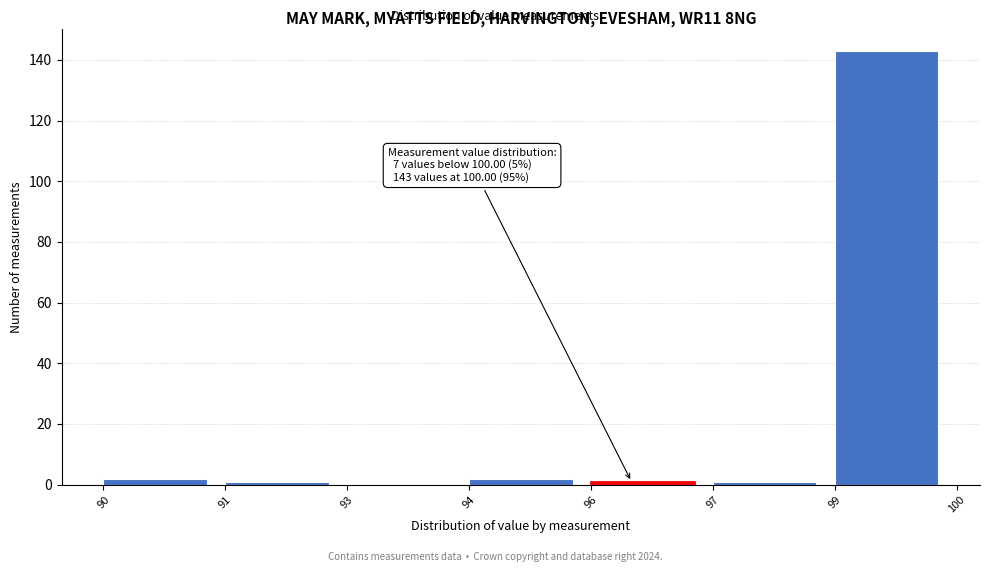

Reading left to right, what are all the values shown in this chart?

90=2	91=1	93=0	94=2	96=1	97=1	99=143